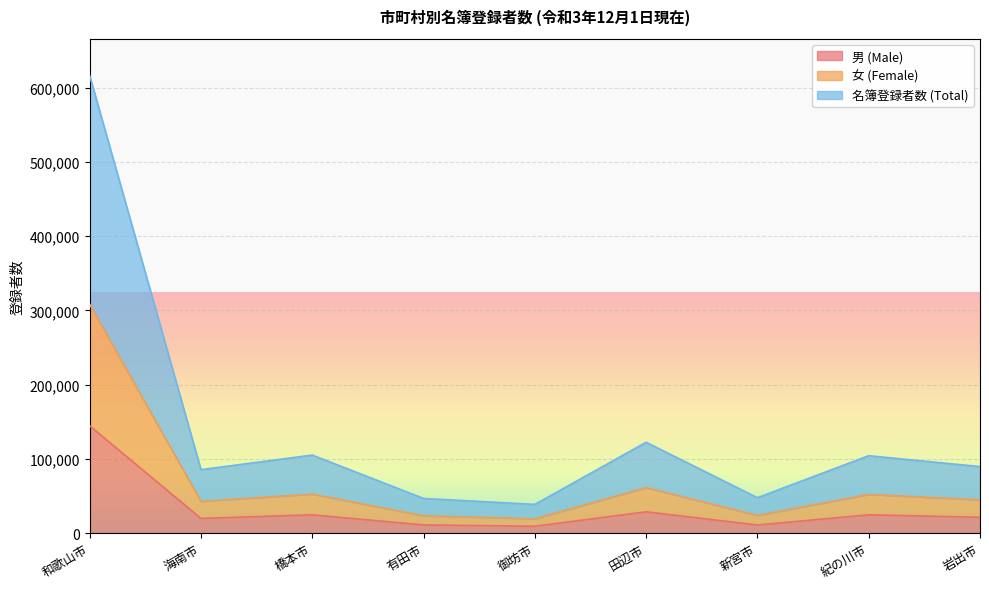

The 名簿登録者数 (Total) series shows 205944 at 和歌山市. True or false?

False